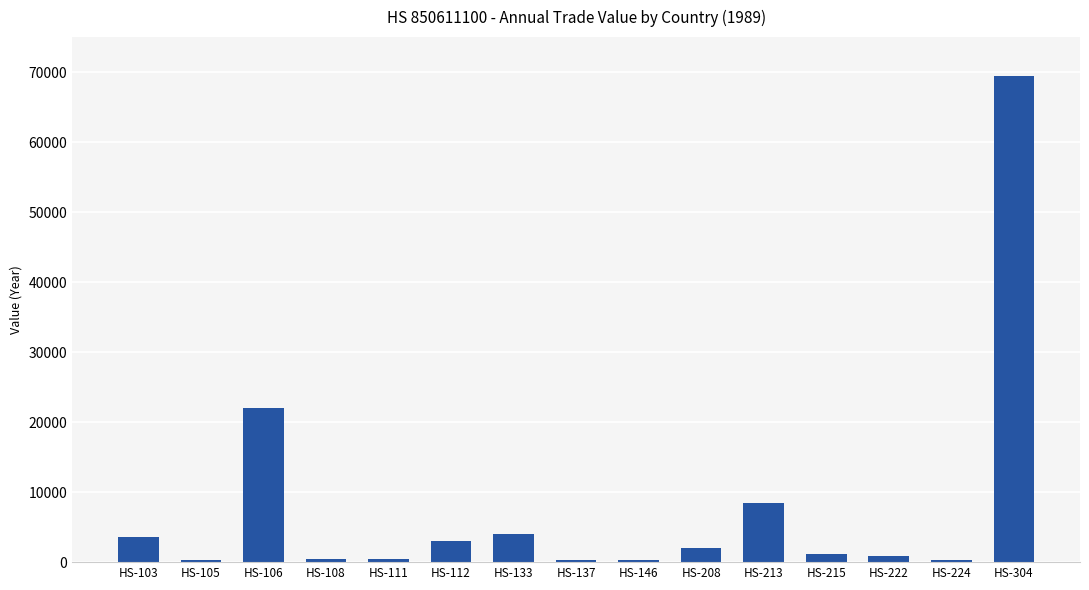

True or false: the data shows 3964 at HS-133.

True